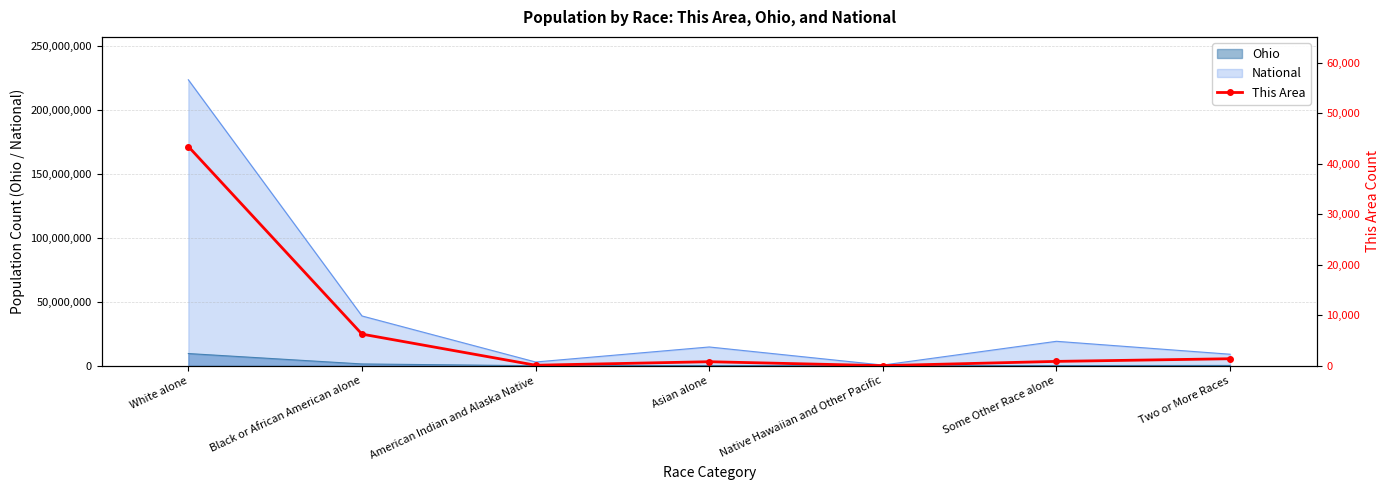

What is the highest value of the Ohio series?

9539437